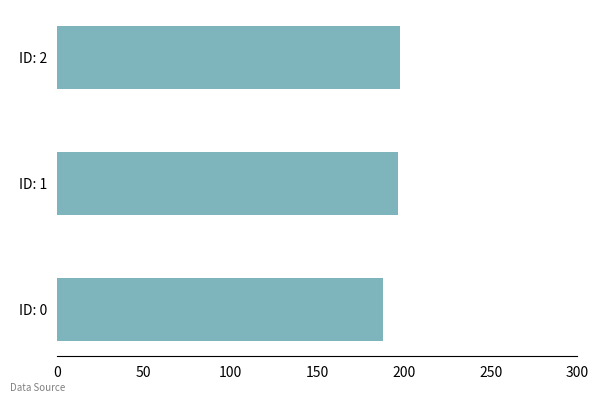

Which has a higher value, ID: 0 or ID: 2?

ID: 2